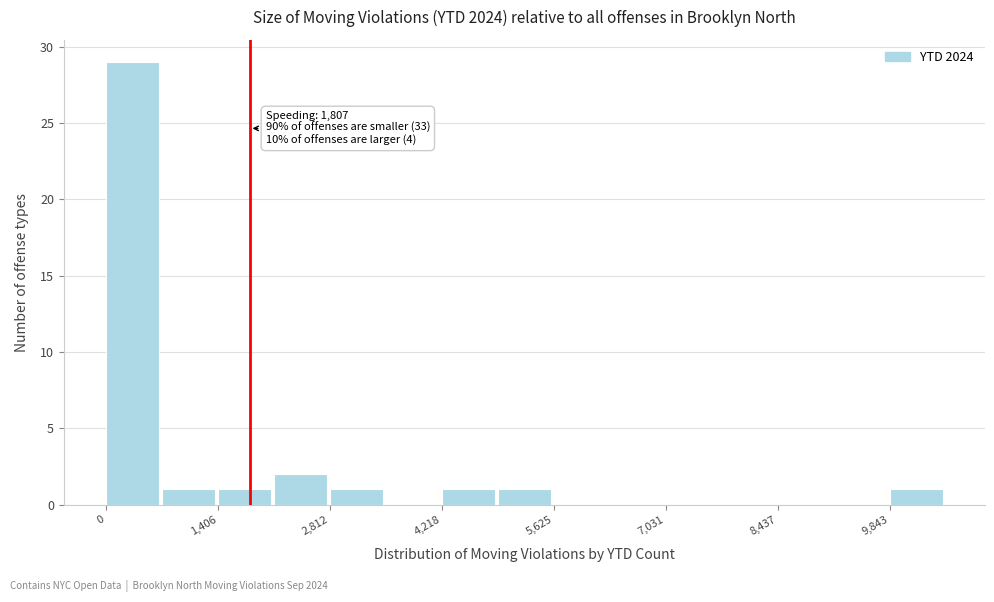

Read against the x-axis, roughly where is the centre of the tallest bar?

400